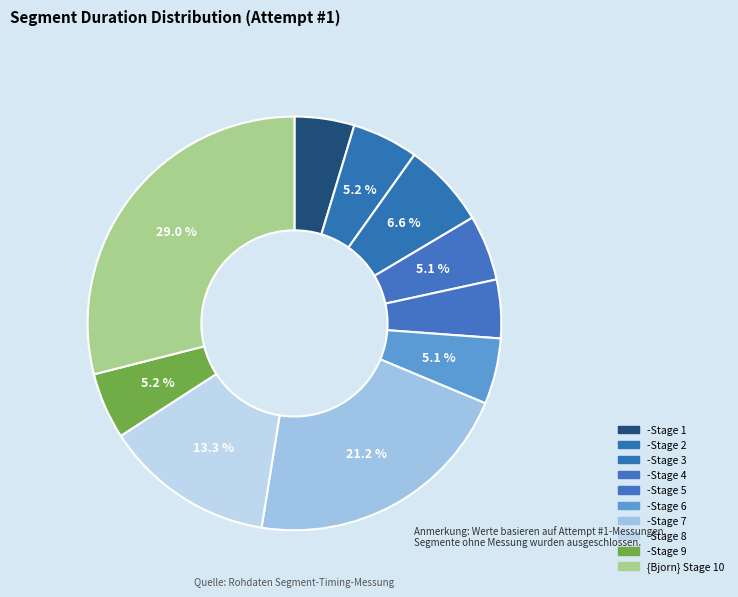

Is -Stage 5 the majority of the pie?

No